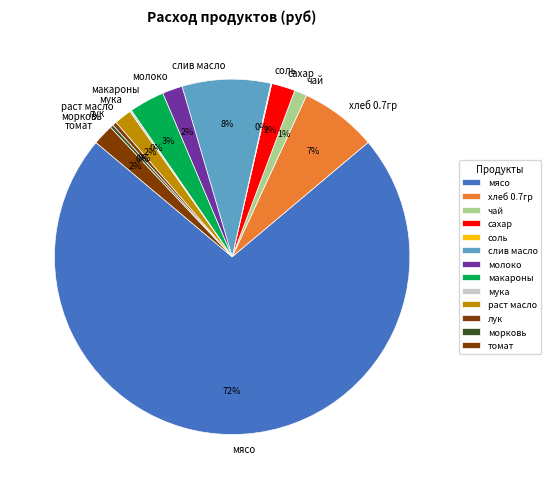

To the nearest percent, what is the combined percentage of морковь and томат?

2%